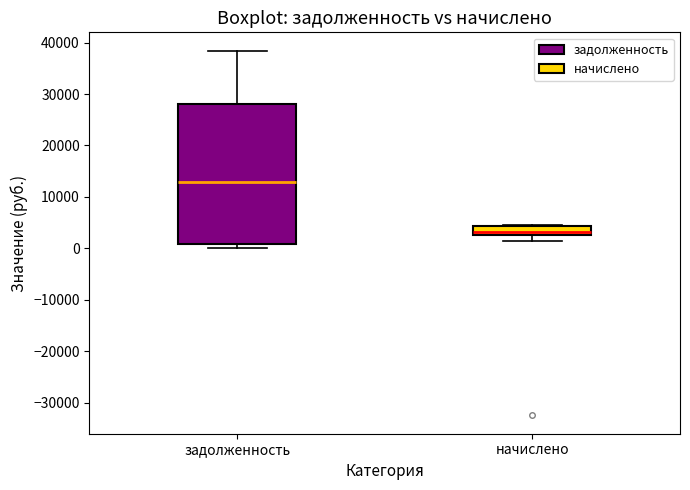

Reading left to right, read every box against the y-axis: the position of its median line, the range the box covers, and the ends of its whiskers. The values are not printed on the chart, so give them approximately, as read against the axis.

задолженность: median 13000, box 1000 to 28000, whiskers 0 to 38000
начислено: median 3000 (just above the box's lower edge), box 3000 to 4000, whiskers 1000 to 5000